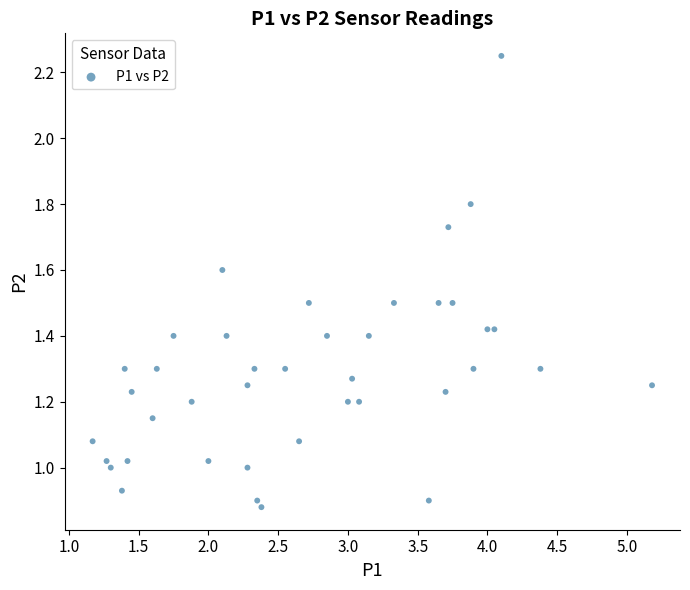

What is the range of X values (max minus min)?

4.0